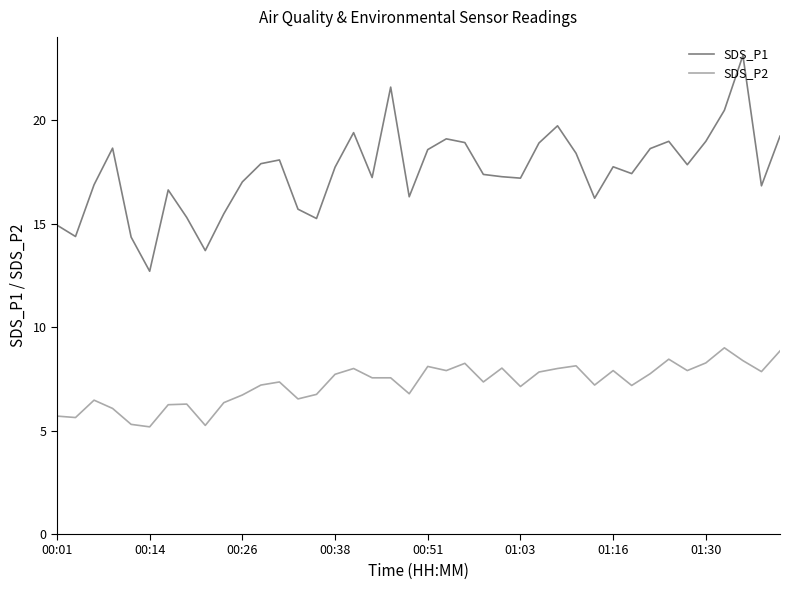

What is the smallest value displayed?

5.2